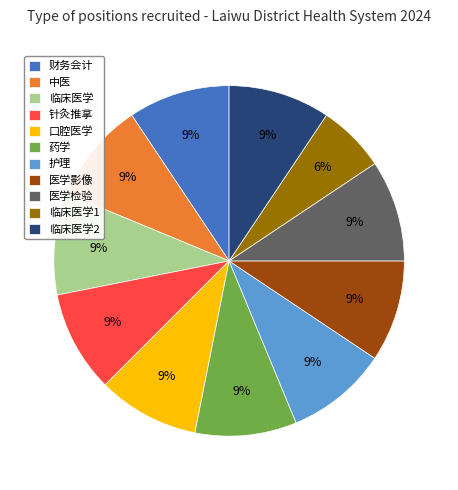

How many segments does this pie chart have?

11